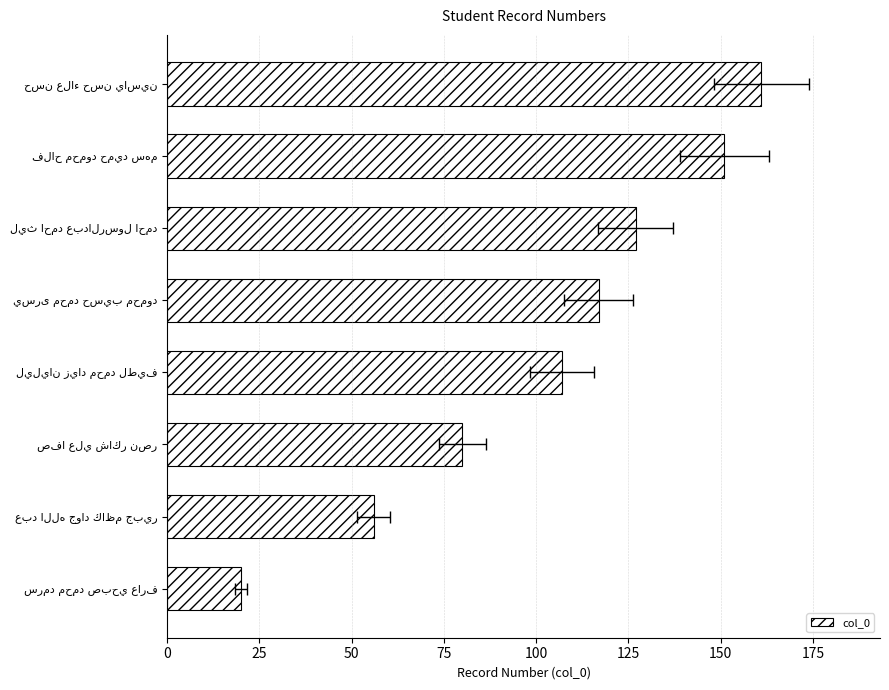

Which has a higher value, ليليان زياد محمد لطيف or صفا علي شاكر نصر?

ليليان زياد محمد لطيف